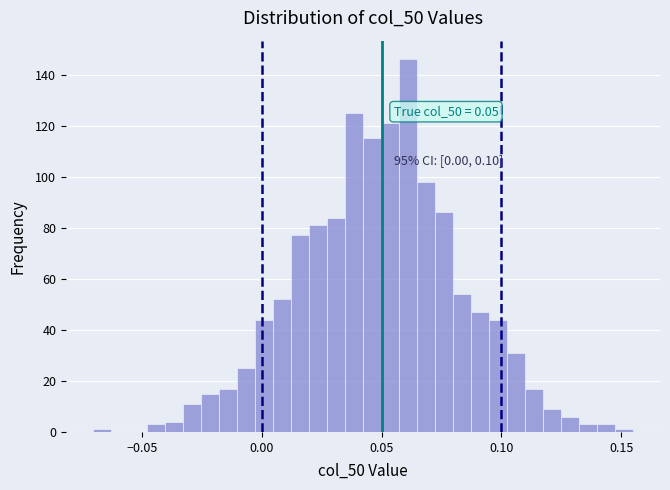

Read against the x-axis, roughly where is the centre of the tallest bar?

0.060